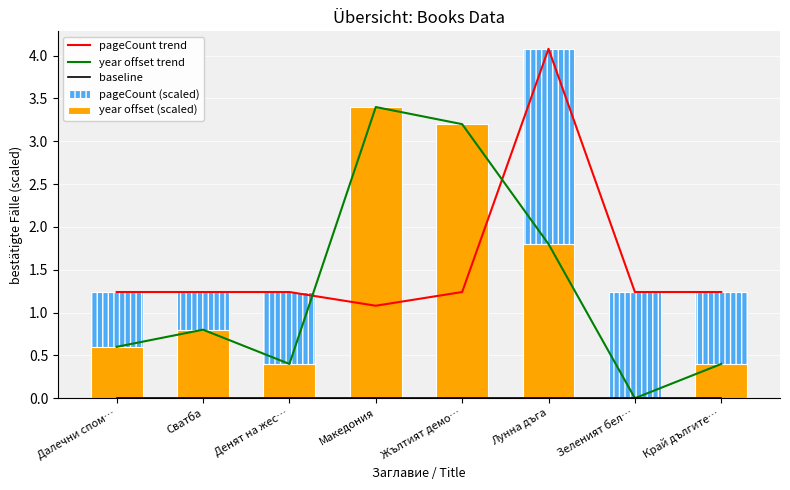

What position from the right is Зеленият бел…?

2